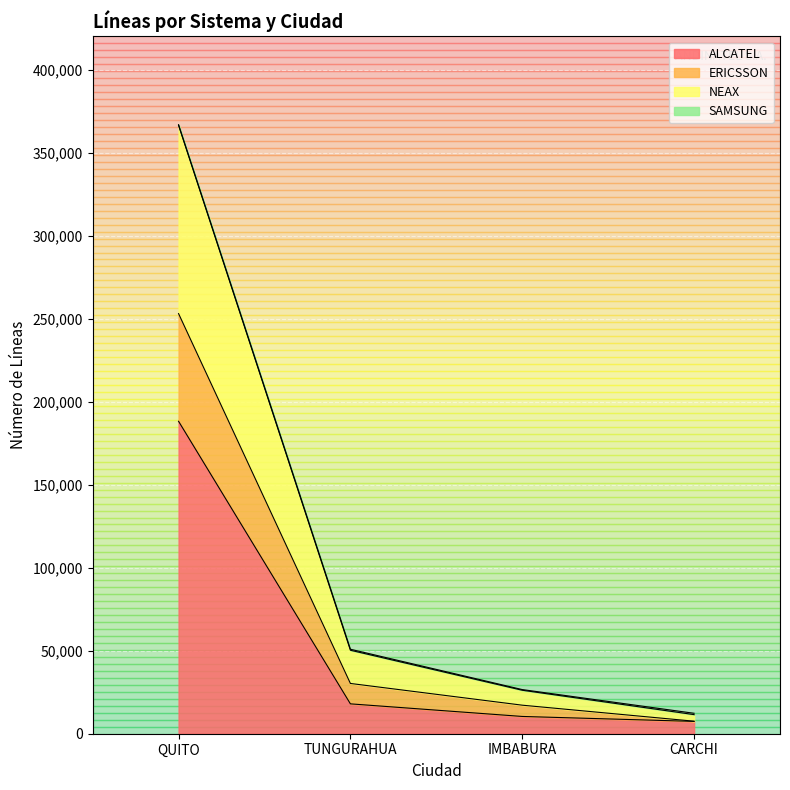

What is the label of the 3rd point from the left?

IMBABURA